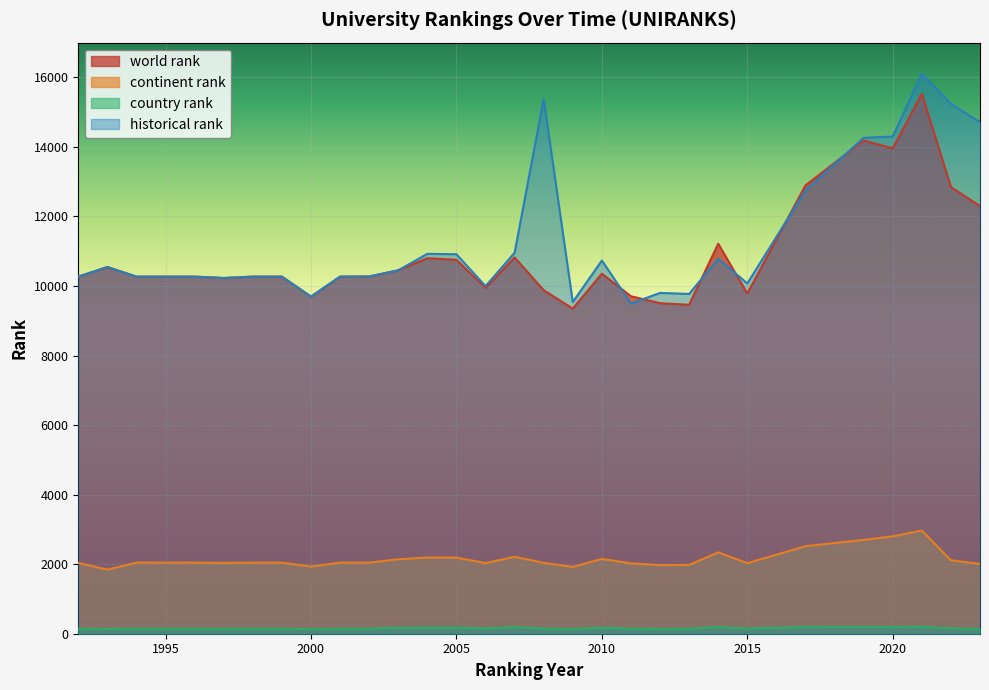

Which label corresponds to the smallest value in the chart?

2000